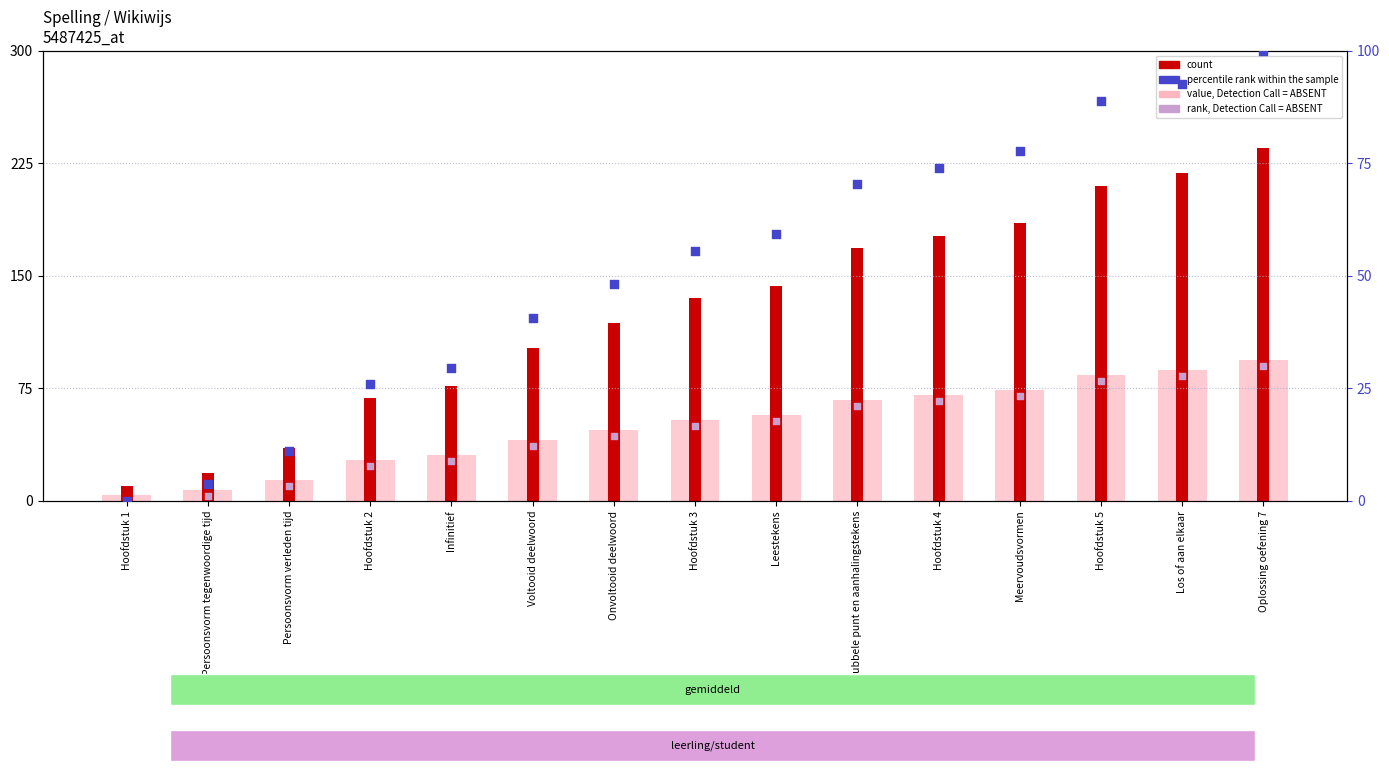

What are all the series names shown in the legend?

value, Detection Call = ABSENT, count, percentile rank within the sample, rank, Detection Call = ABSENT